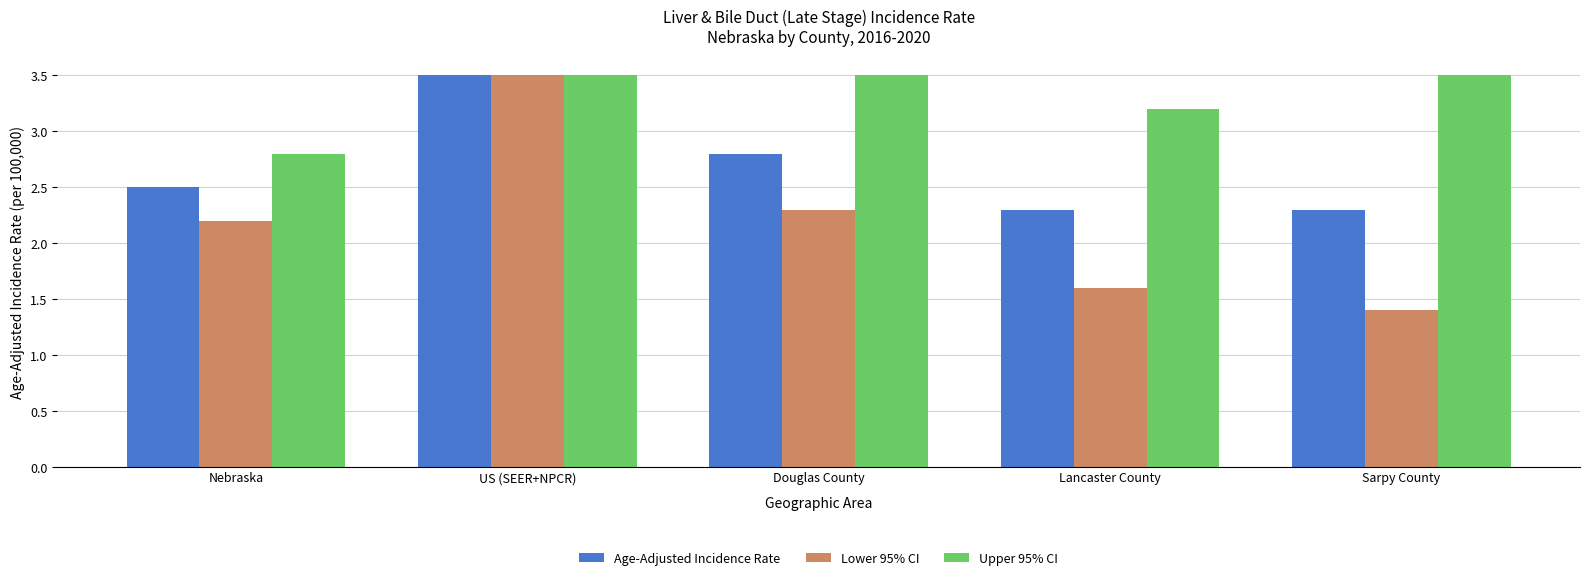

How many data points does each series have?

5